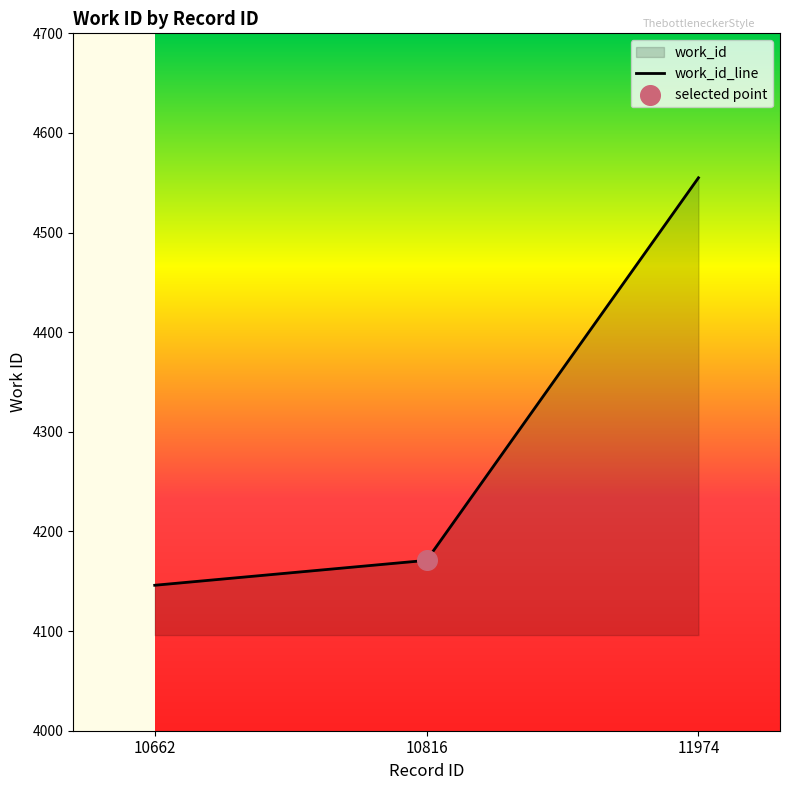

Approximately how many times larger is the value at 10816 compared to 11974?

0.9